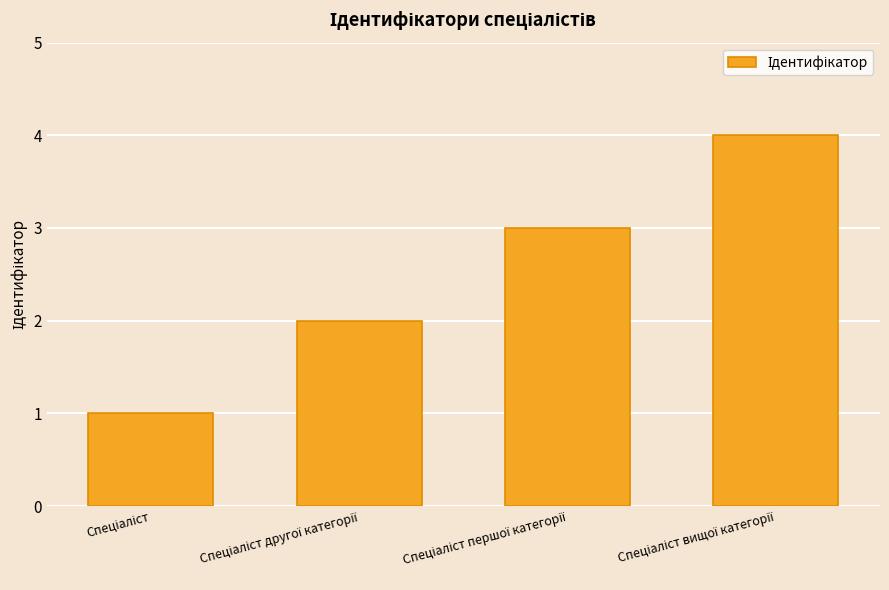

What is the sum of all values?

10